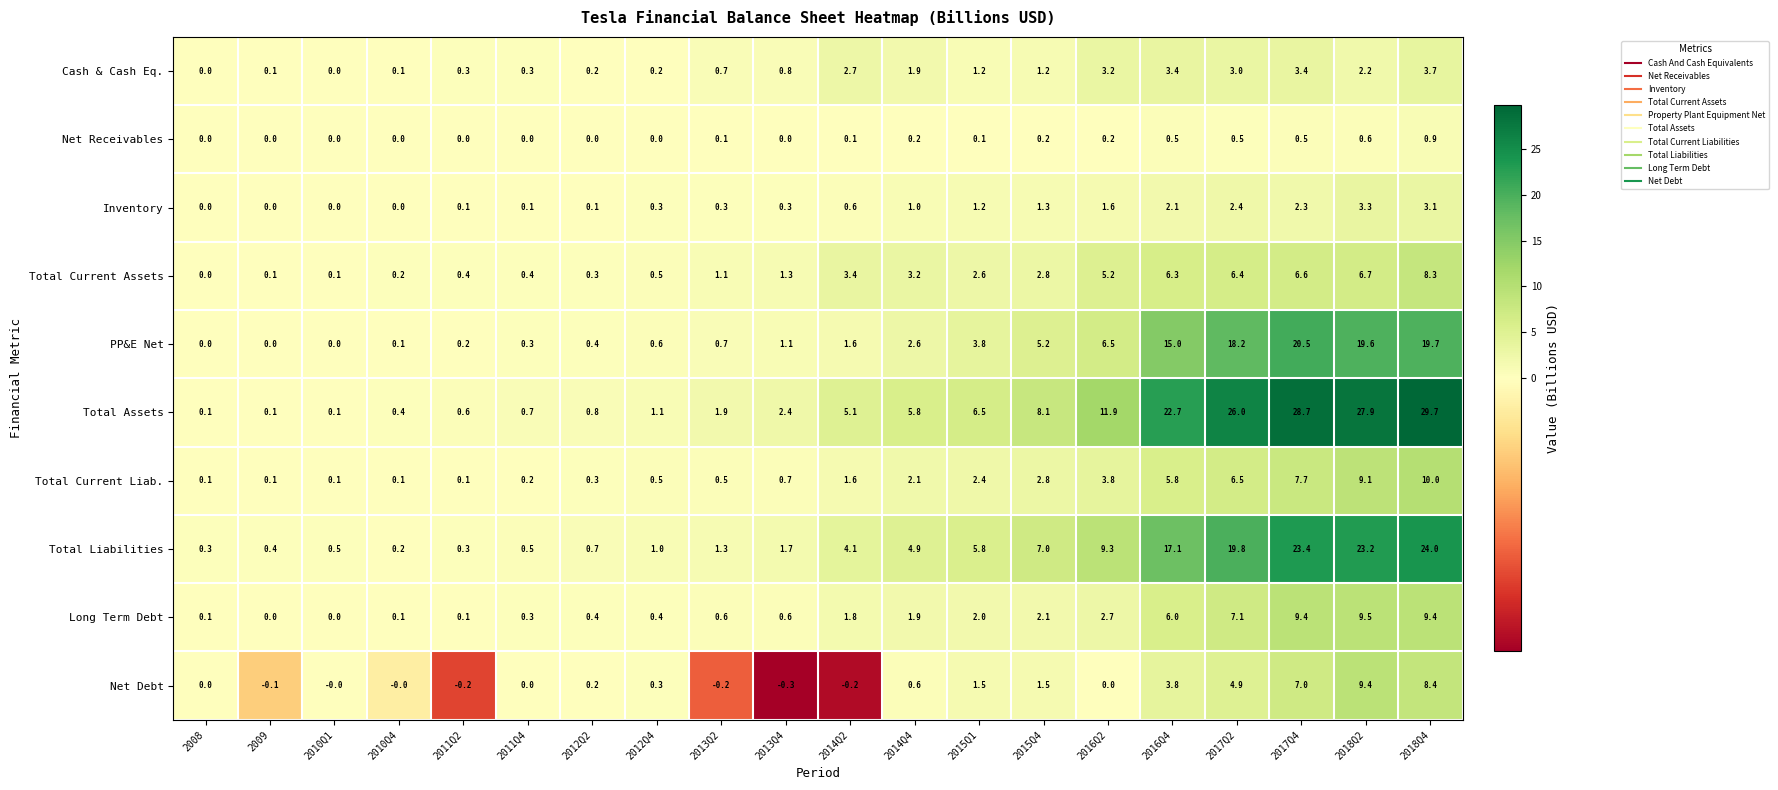

At which label does PP&E Net first exceed 1?

2013Q4